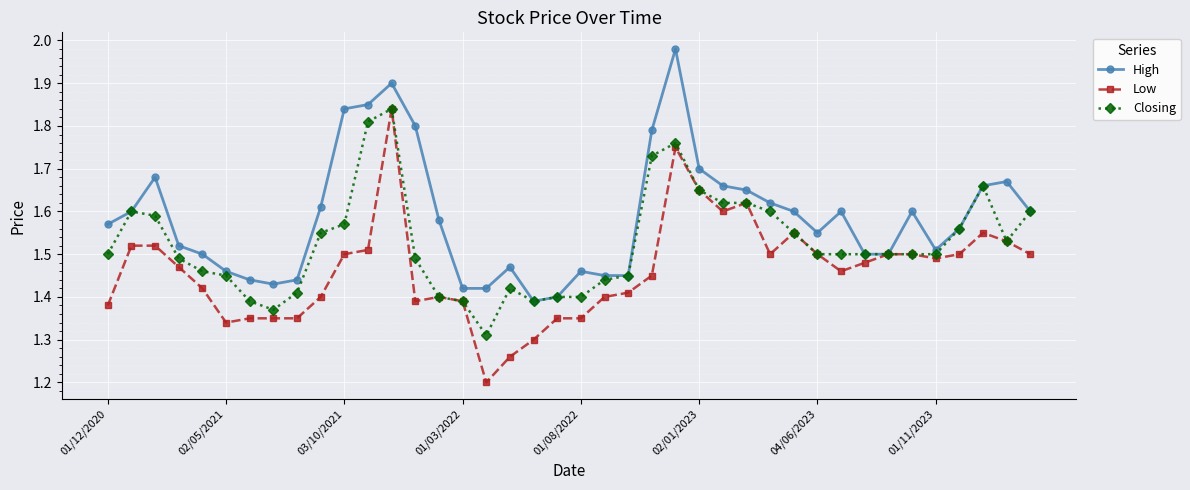

Which series has the largest total across all categories?

High